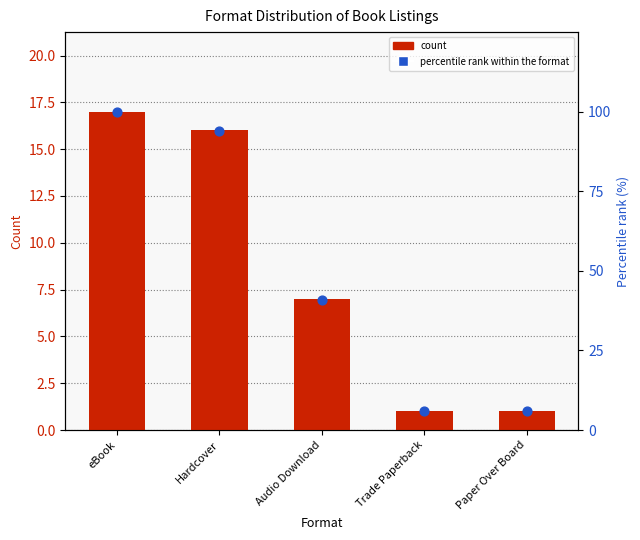

Is the value of percentile rank within the format at eBook greater than the value of count at Paper Over Board?

Yes